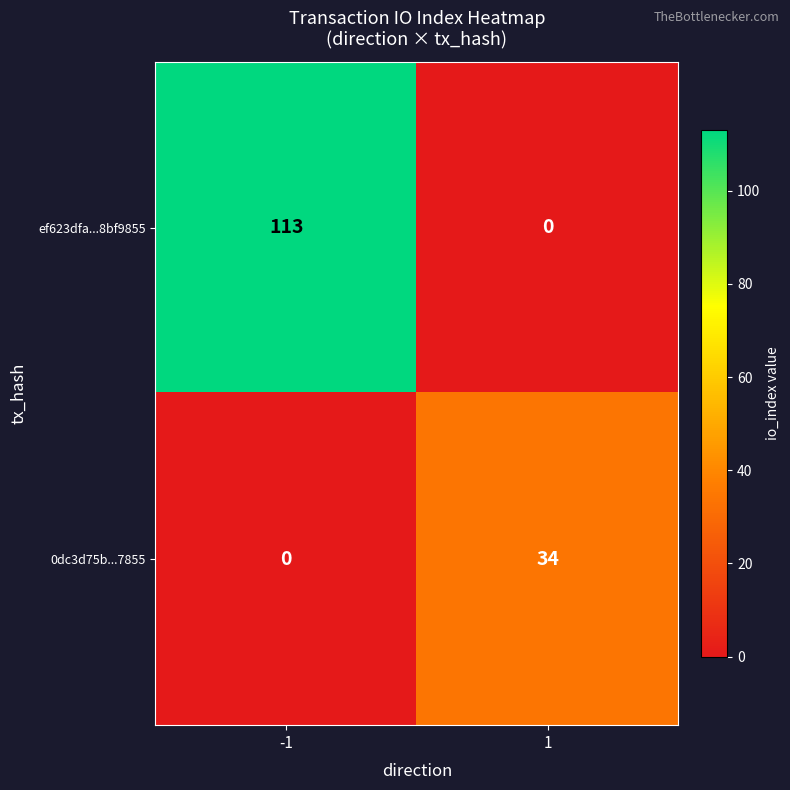

Reading left to right, transcribe all the data shown in this chart.

ef623dfa...8bf9855: -1=113	1=0
0dc3d75b...7855: -1=0	1=34